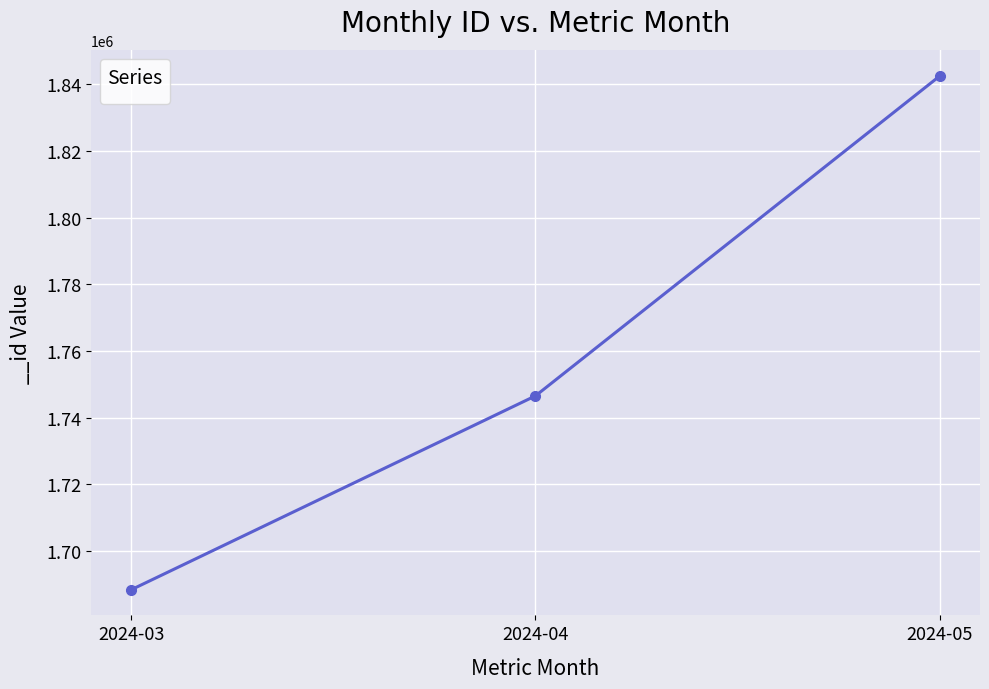

True or false: the data shows 593571 at 2024-04.

False